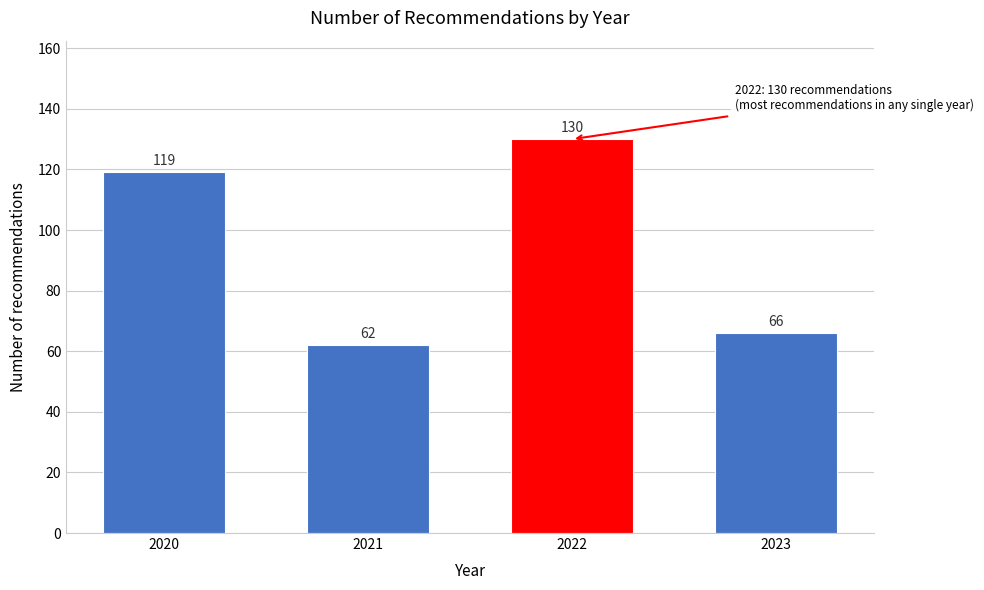

Reading left to right, list all the values displayed in this chart.

119	62	130	66